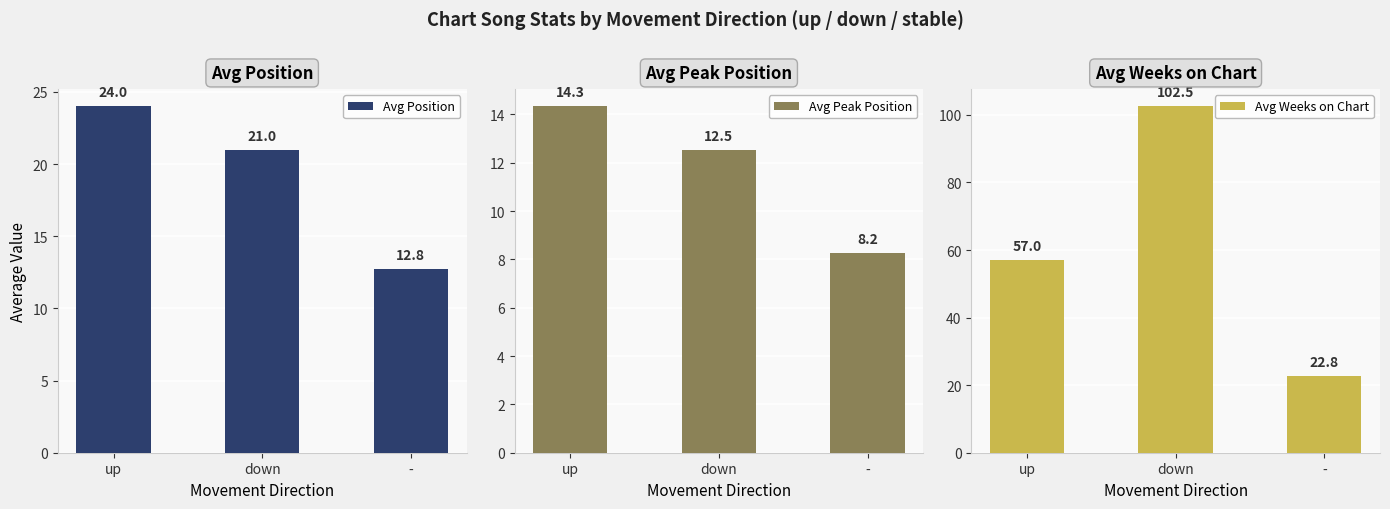

What is the label of the 2nd bar from the right?

down